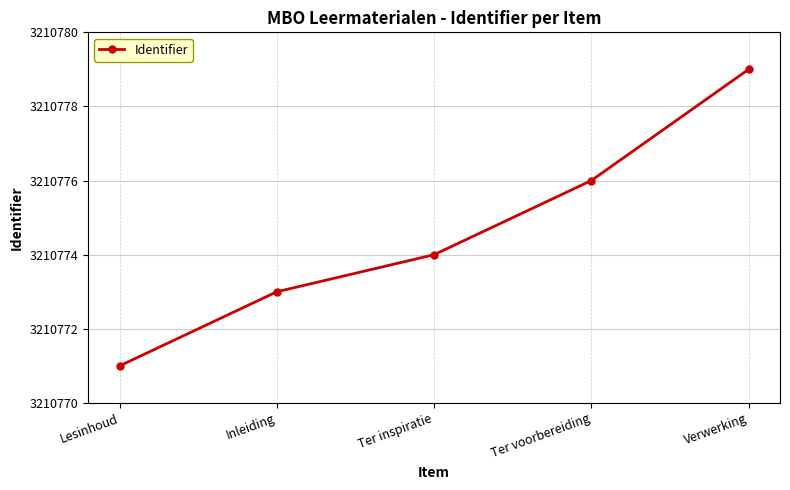

Approximately how many times larger is the value at Lesinhoud compared to Ter voorbereiding?

1.0